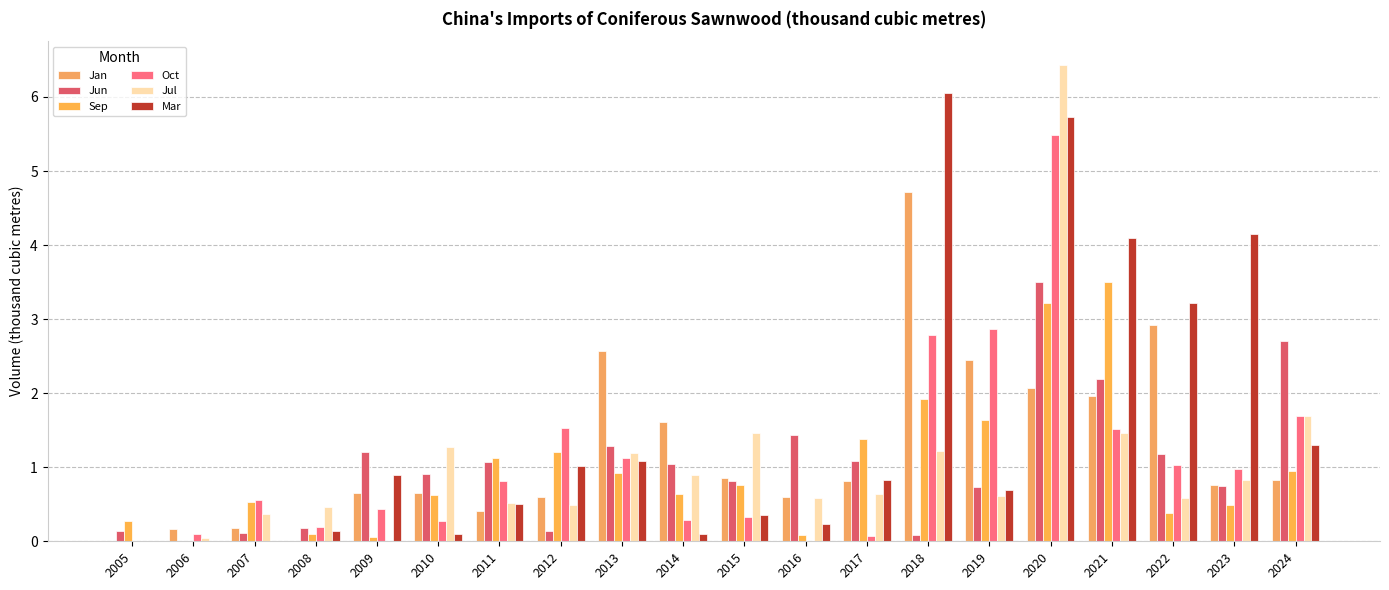

What are all the series names shown in the legend?

Jan, Jun, Sep, Oct, Jul, Mar